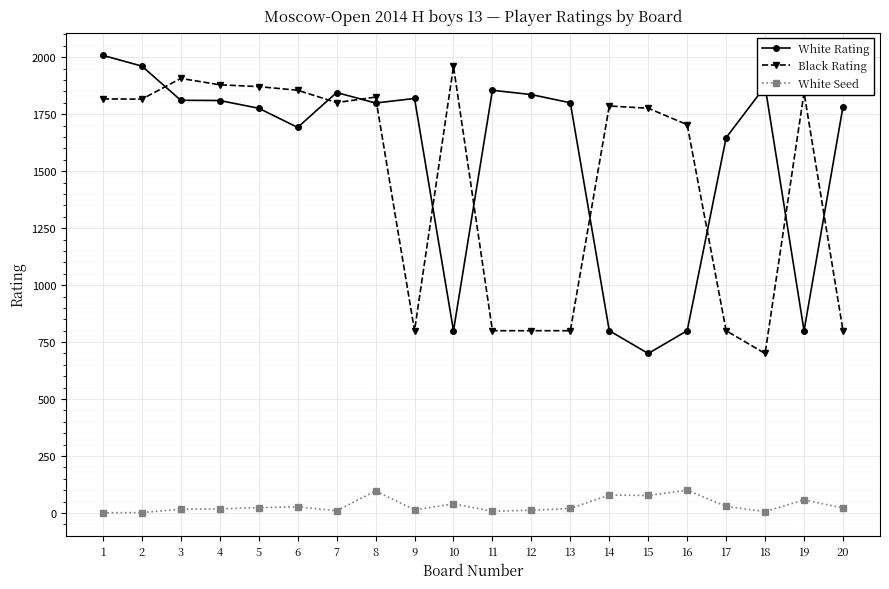

At 6, list the series in order from smallest to largest.

White Seed, White Rating, Black Rating